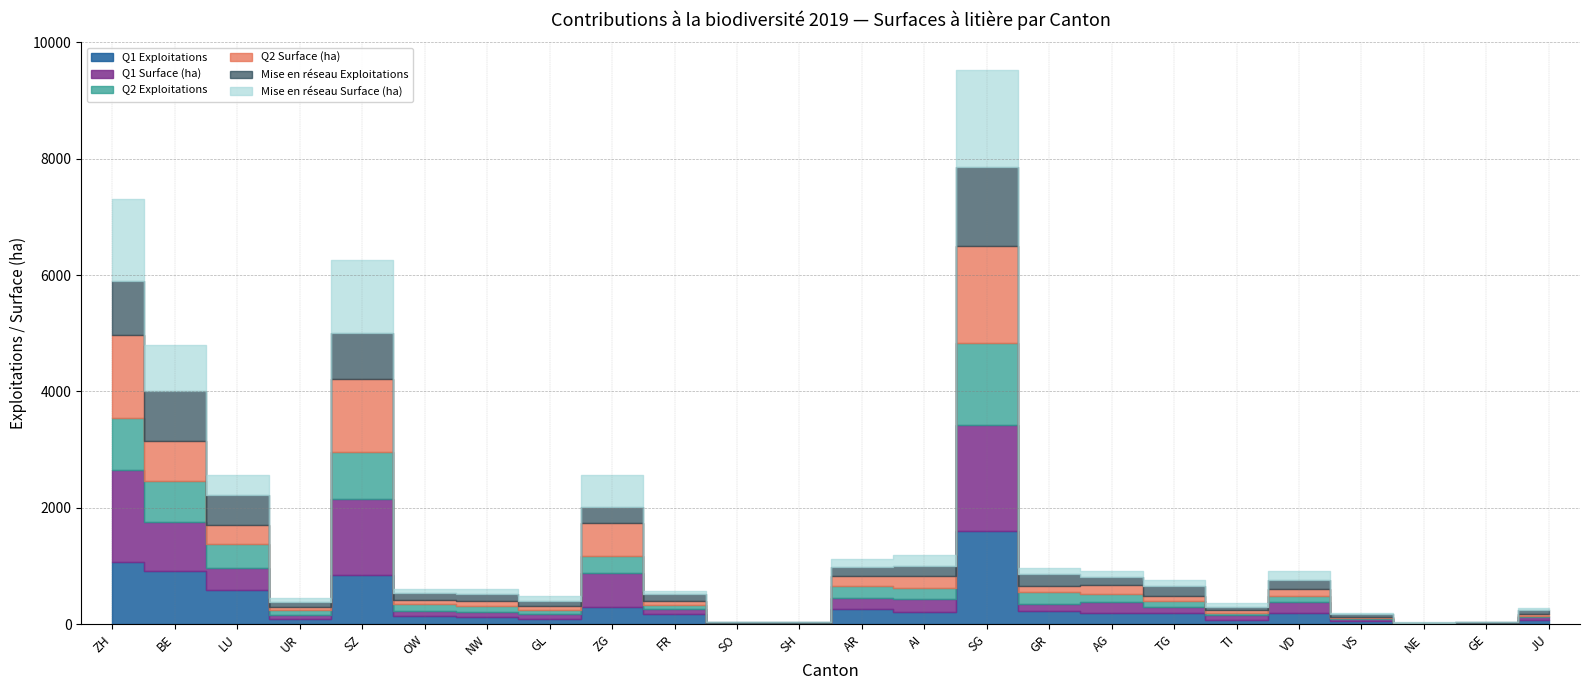

What is the average value of the Q2 Exploitations series?

249